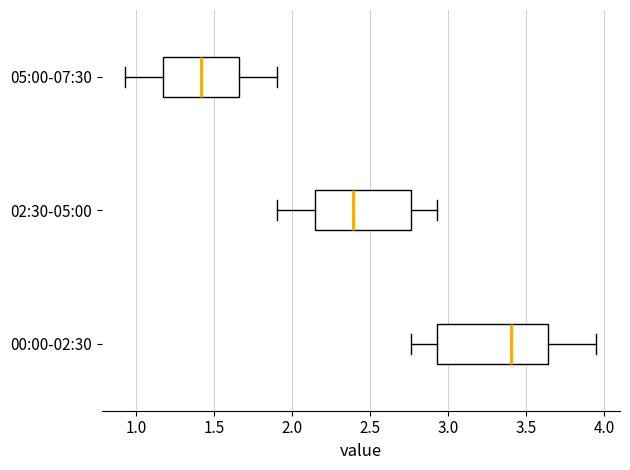

Reading bottom to top, read every box against the x-axis: the position of its median line, the range the box covers, and the ends of its whiskers. The values are not printed on the chart, so give them approximately, as read against the axis.

00:00-02:30: median 3.40, box 2.95 to 3.65, whiskers 2.75 to 3.95
02:30-05:00: median 2.40, box 2.15 to 2.75, whiskers 1.90 to 2.95
05:00-07:30: median 1.40, box 1.15 to 1.65, whiskers 0.95 to 1.90